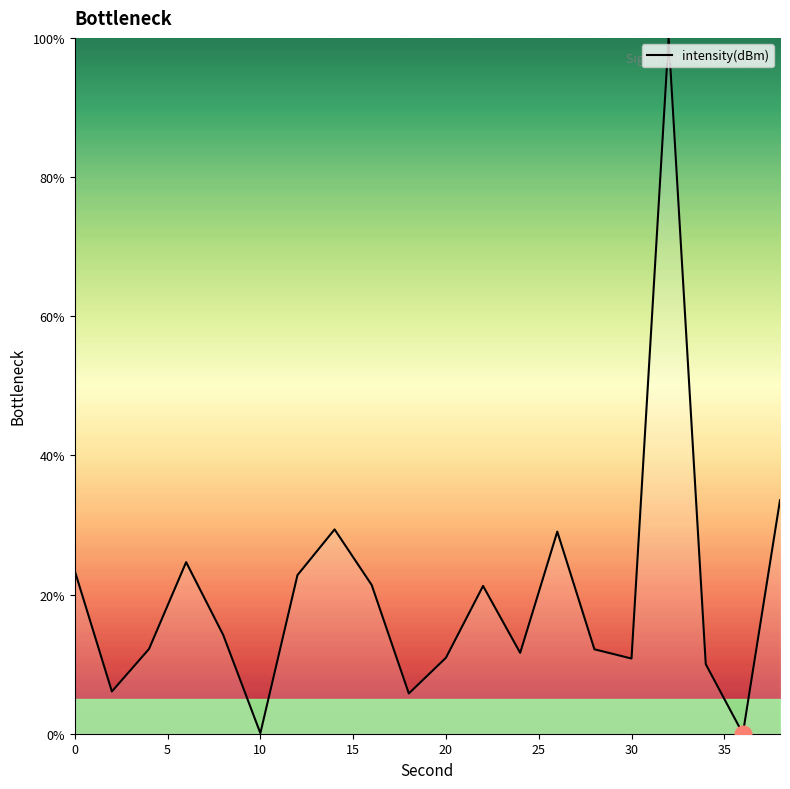

What is the greatest value displayed?

100.0